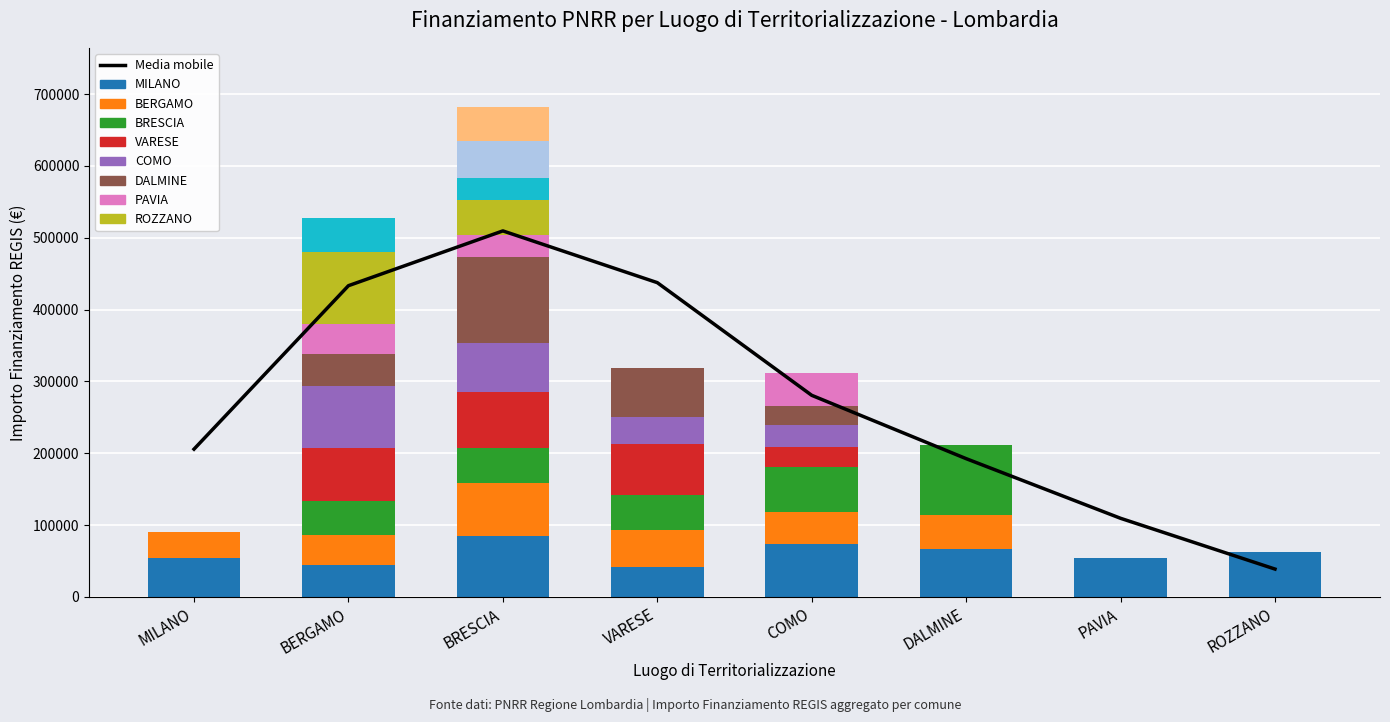

Where does the Progetto 3 series first go above 48646?

BRESCIA